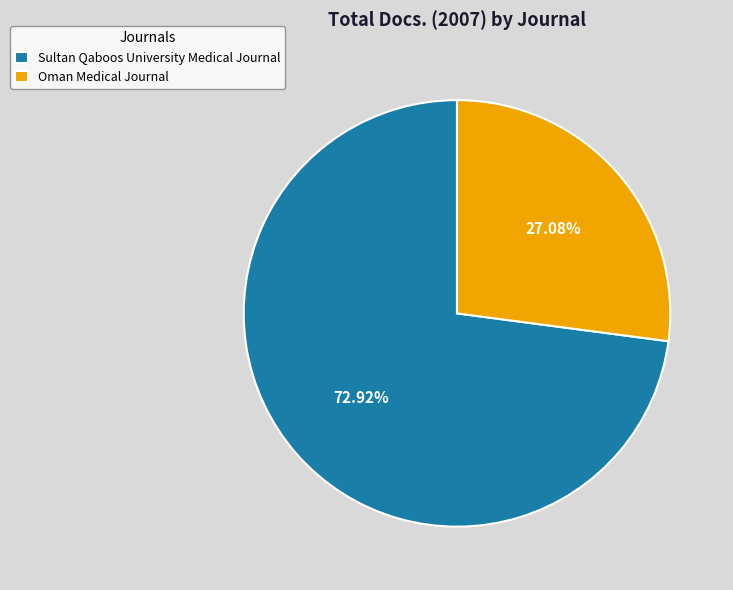

Count the number of slices in the pie.

2